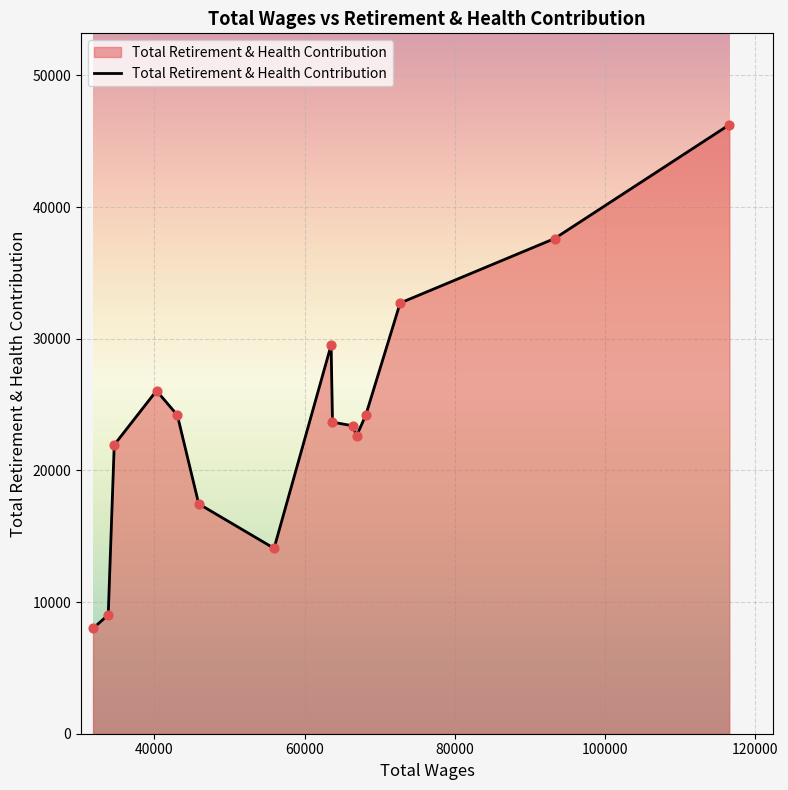

What is the smallest value displayed?

7992